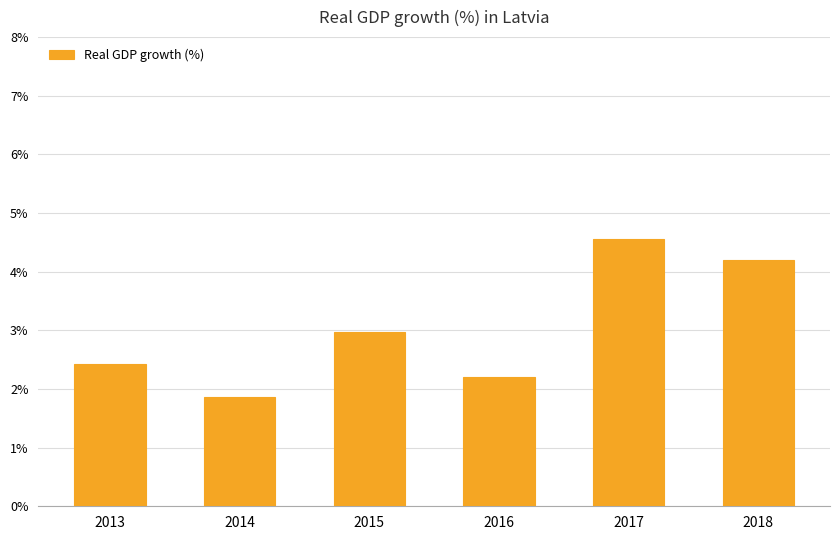

Rank the categories by value from lowest to highest.

2014, 2016, 2013, 2015, 2018, 2017